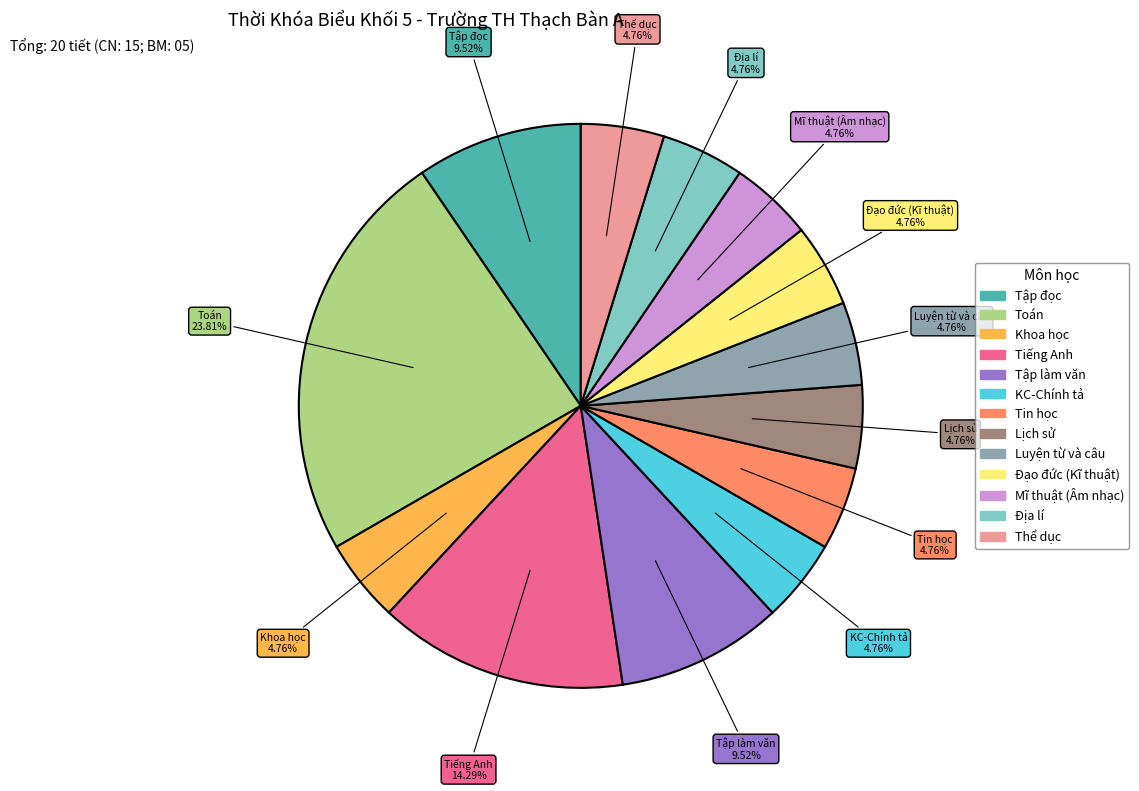

What is the largest slice in the pie chart?

Toán